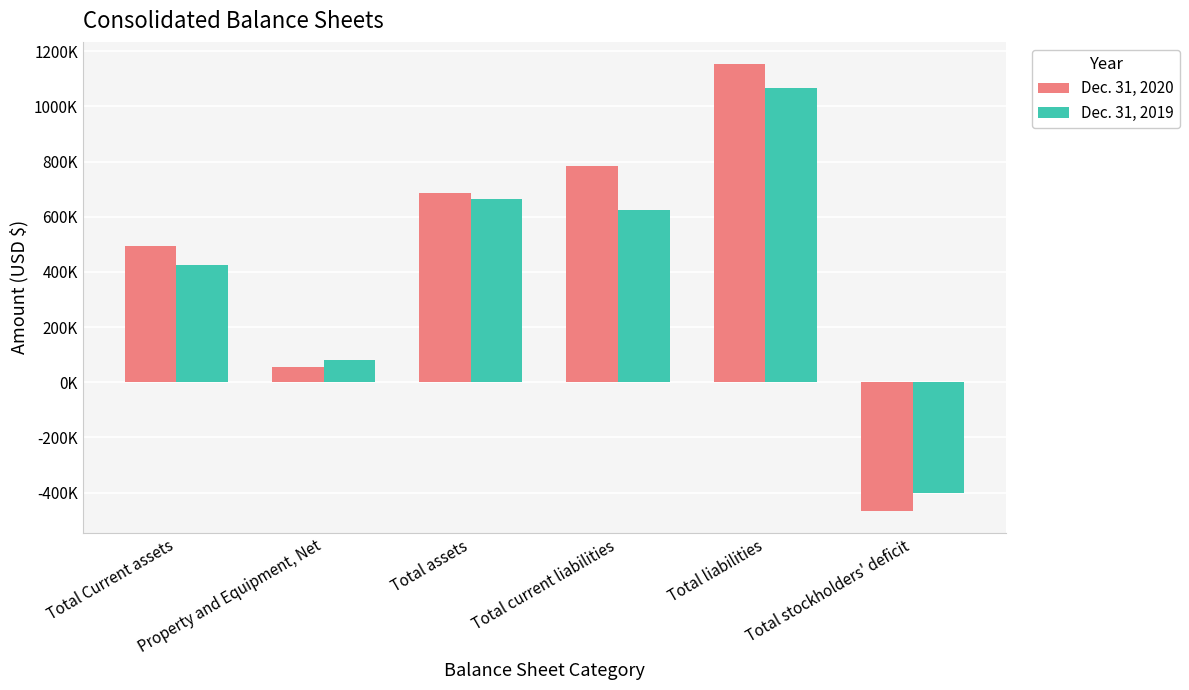

What are all the series names shown in the legend?

Dec. 31, 2020, Dec. 31, 2019